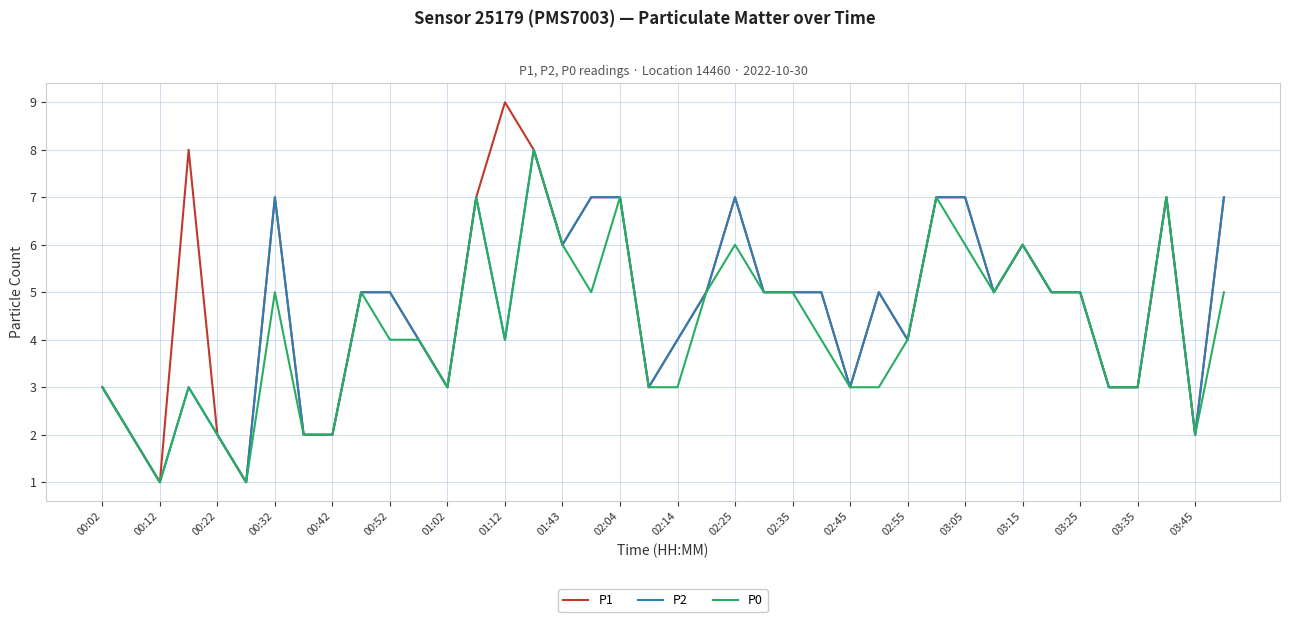

Reading right to left, transcribe all the data shown in this chart.

P1: 7	2	7	3	3	5	5	6	5	7	7	4	5	3	5	5	5	7	5	4	3	7	7	6	8	9	7	3	4	5	5	2	2	7	1	2	8	1	2	3
P2: 7	2	7	3	3	5	5	6	5	7	7	4	5	3	5	5	5	7	5	4	3	7	7	6	8	4	7	3	4	5	5	2	2	7	1	2	3	1	2	3
P0: 5	2	7	3	3	5	5	6	5	6	7	4	3	3	4	5	5	6	5	3	3	7	5	6	8	4	7	3	4	4	5	2	2	5	1	2	3	1	2	3